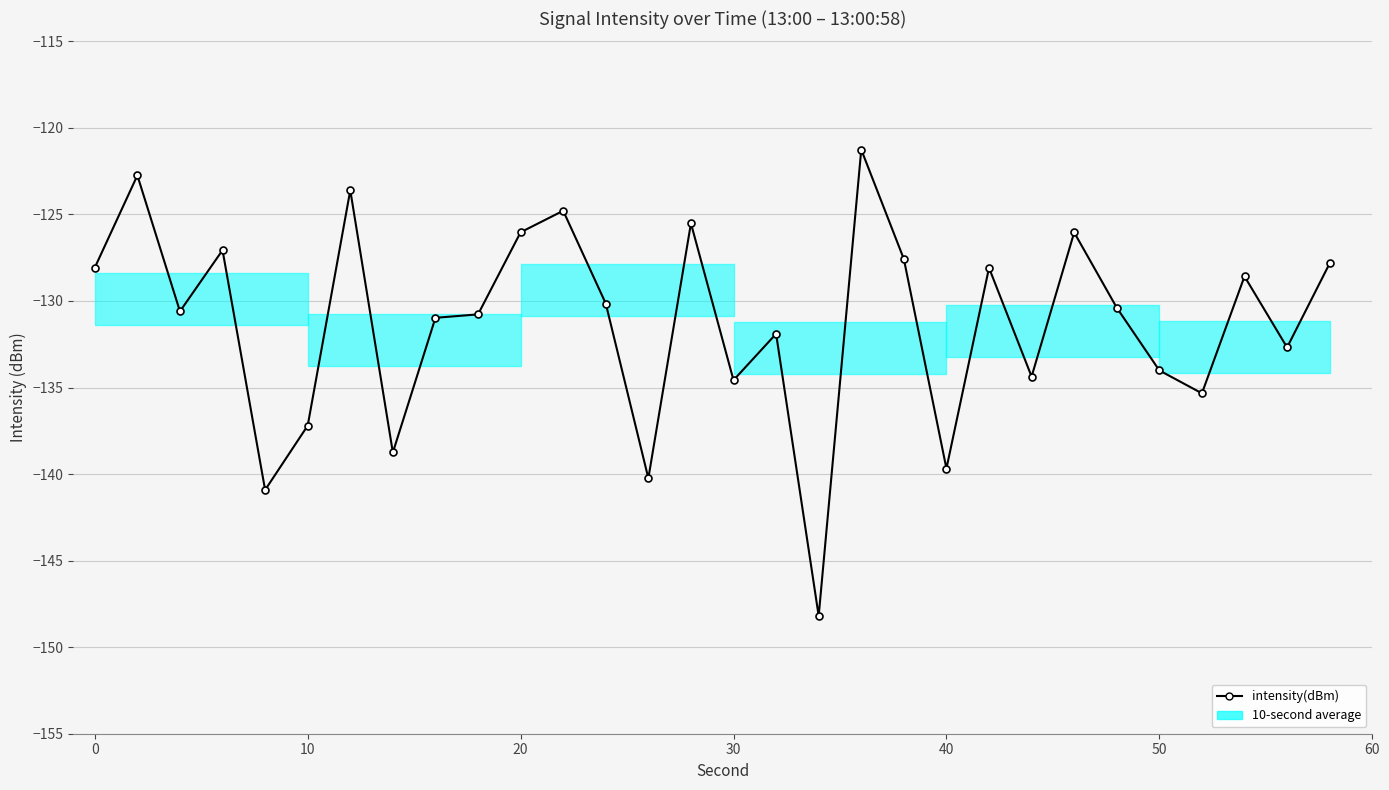

What is the value of the 19th point from the left?

-121.3